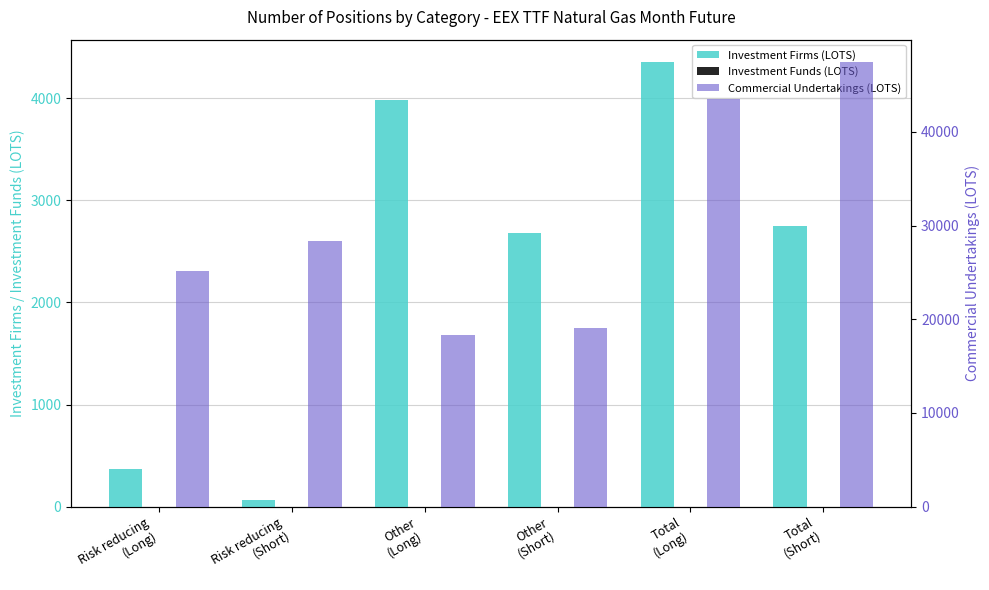

Is it true that Investment Funds (LOTS) equals 0.0 at Other
(Long)?

True